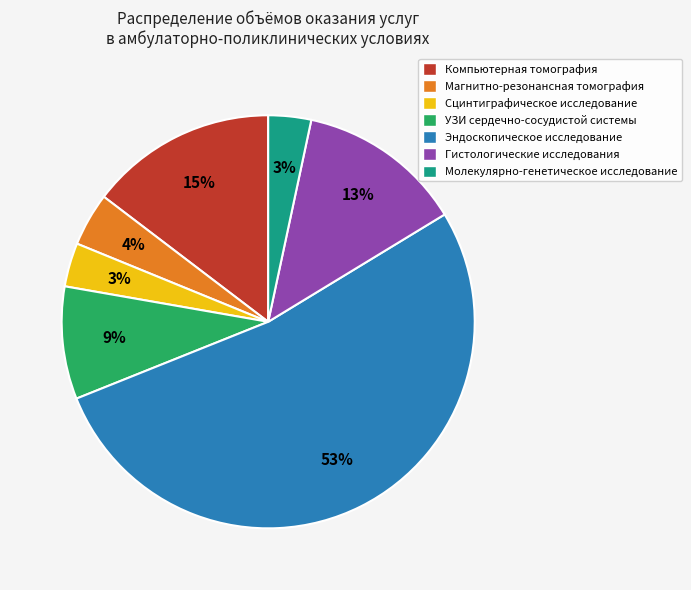

True or false: Гистологические исследования accounts for 13% of the total.

True